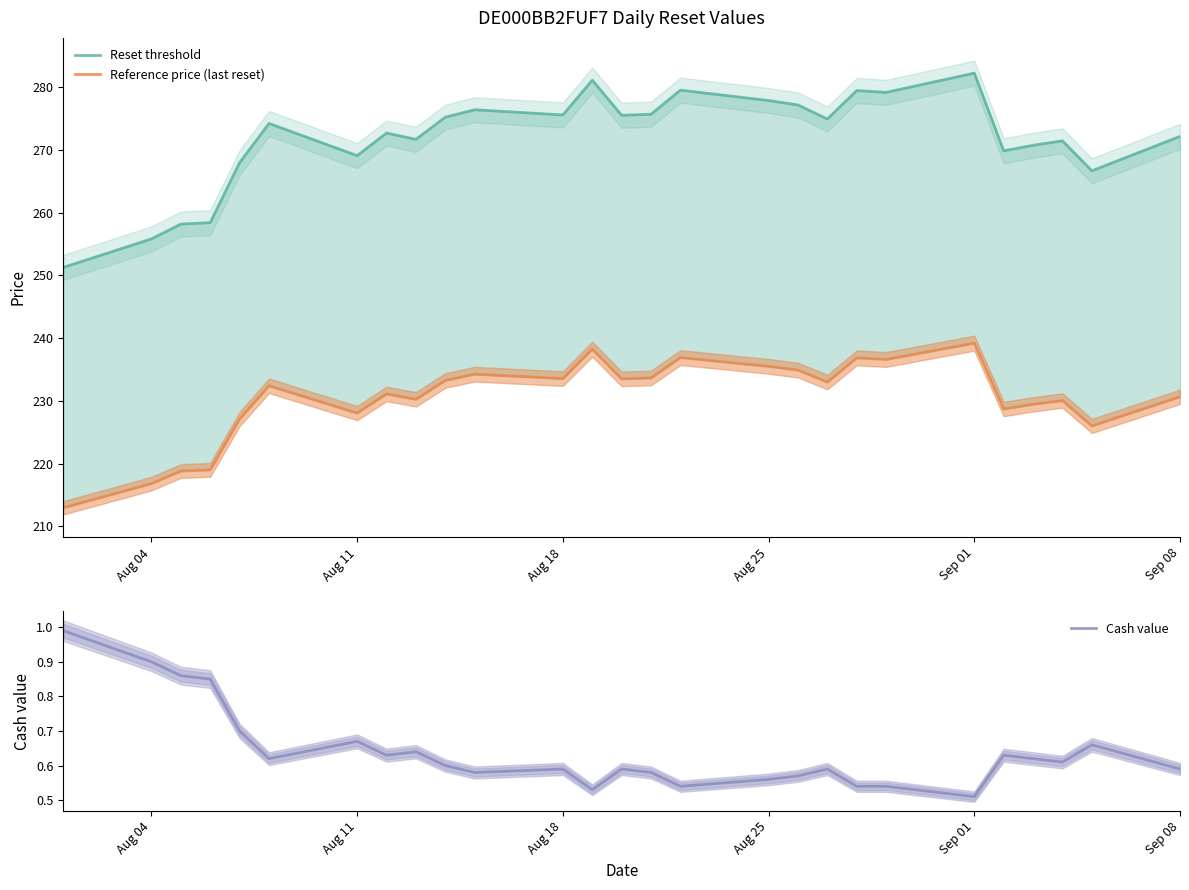

Where is the first local maximum for Cash value?

Aug 11